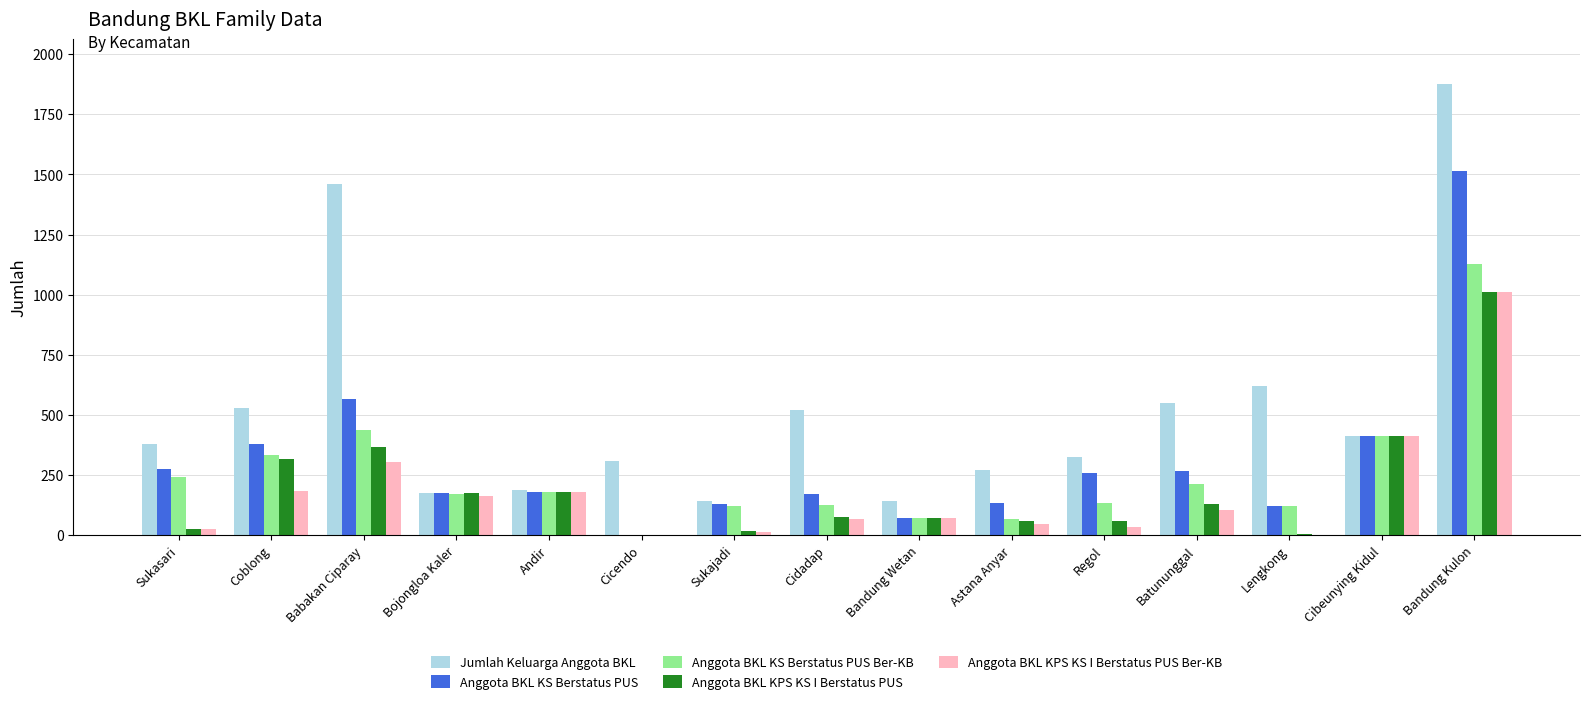

At which label is Anggota BKL KS Berstatus PUS closest to 757?

Babakan Ciparay